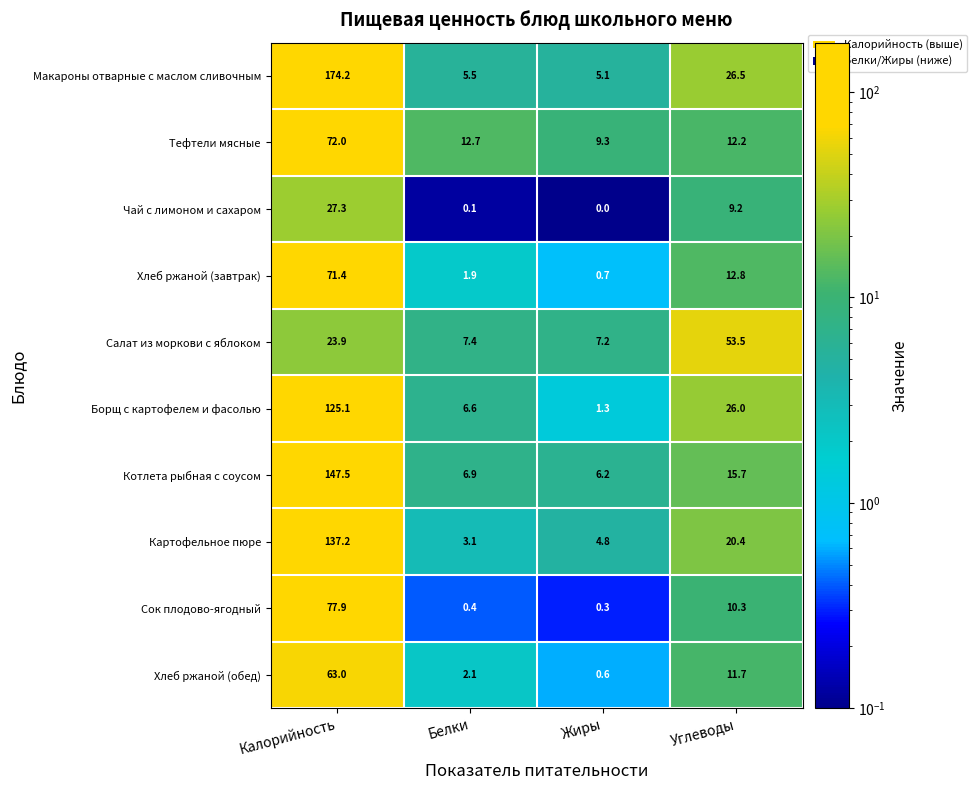

What is the maximum value for Тефтели мясные?

72.0